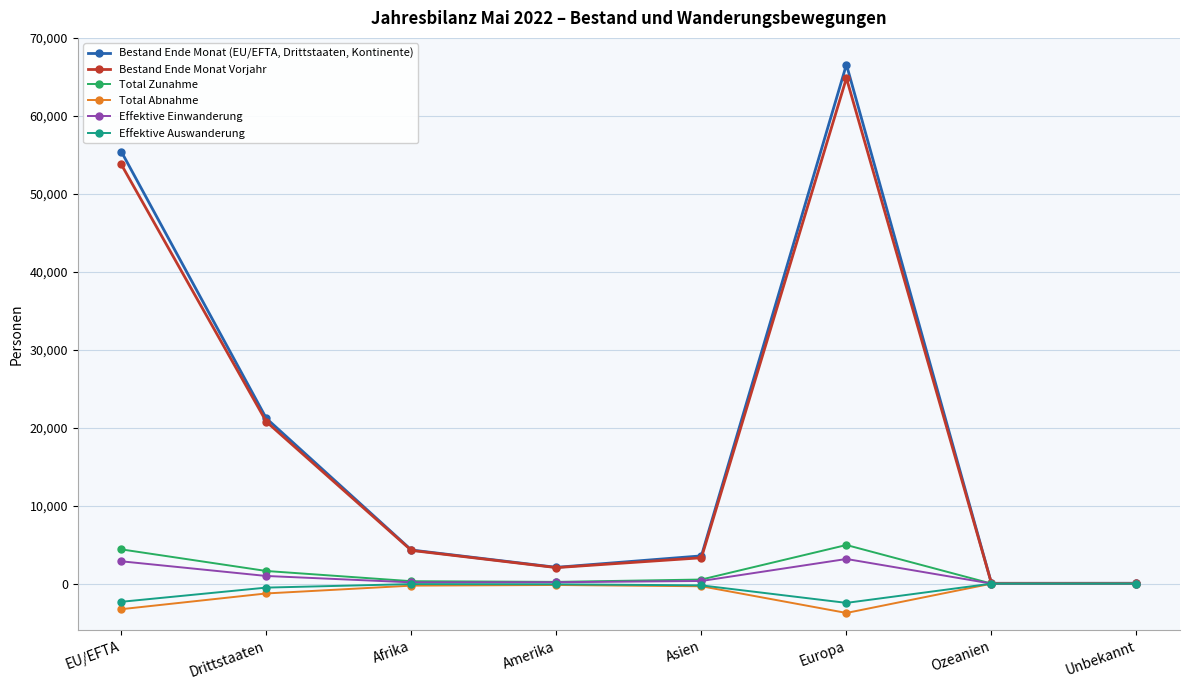

What is the sum of the Bestand Ende Monat Vorjahr values at Amerika and Ozeanien?

2092